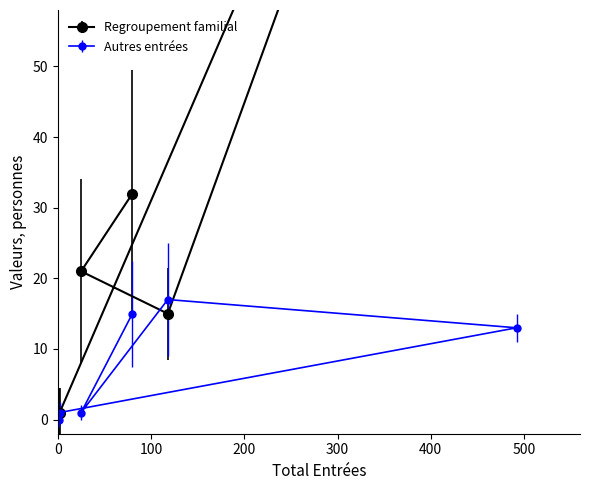

What is the maximum value for Autres entrées?

17